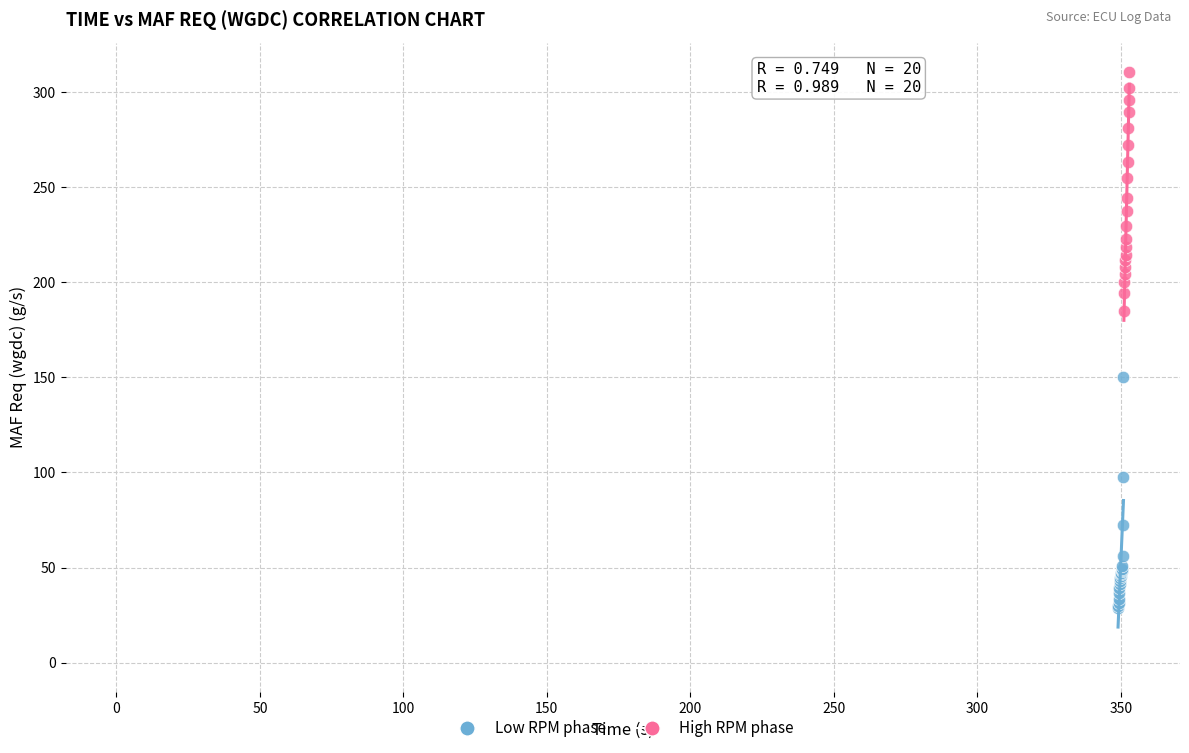

What are all the series names shown in the legend?

Low RPM phase, High RPM phase